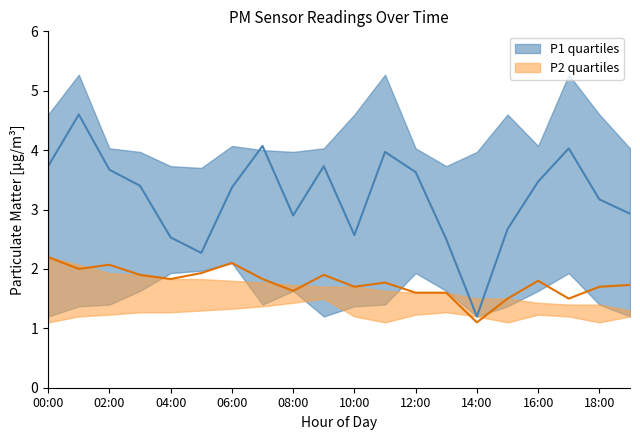

What is the total value across all series at 02:00?

8.6